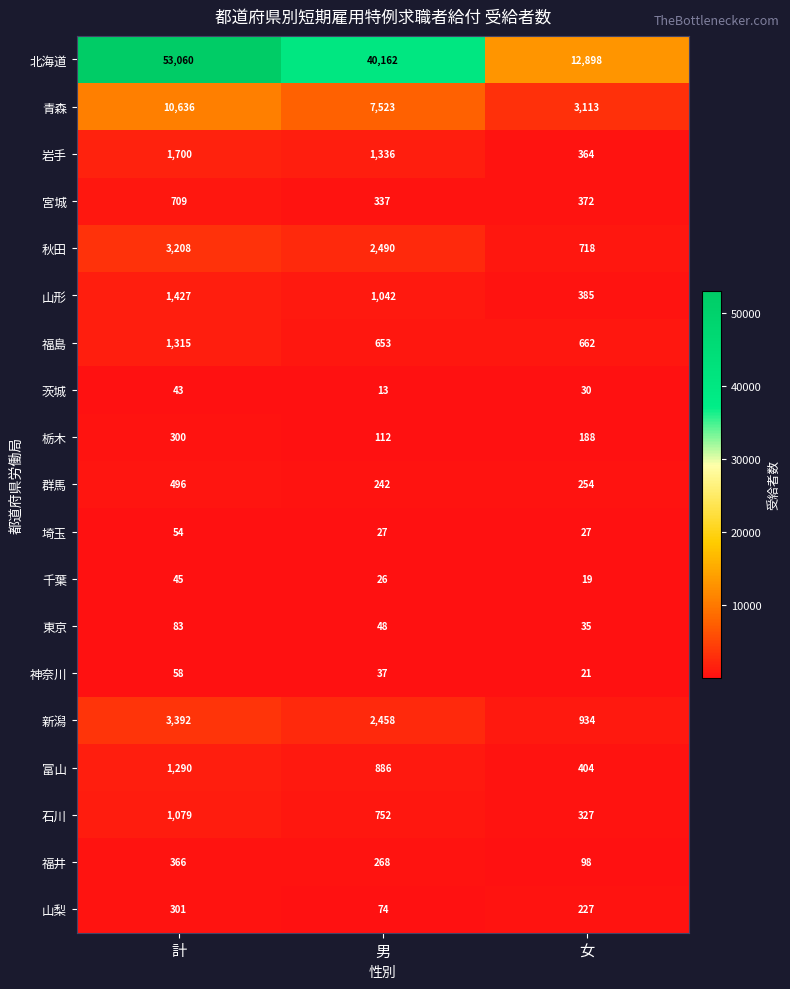

At which label does 北海道 first exceed 40162?

計